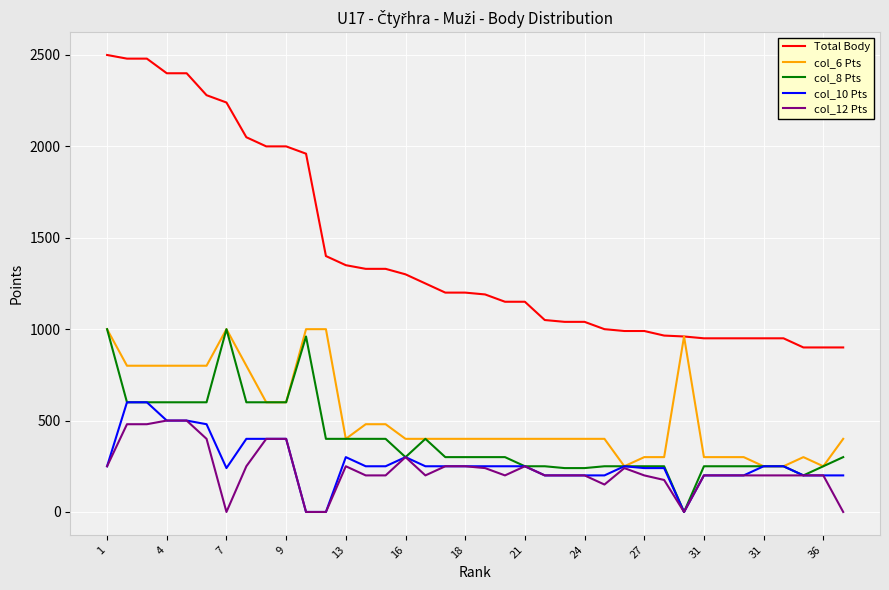

What is the maximum value shown in the chart?

2500